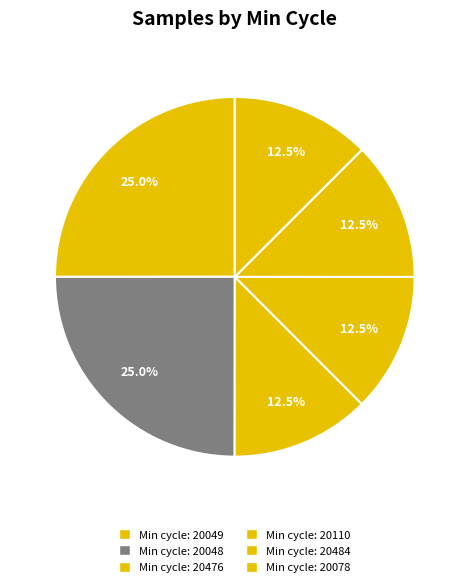

How many segments does this pie chart have?

6